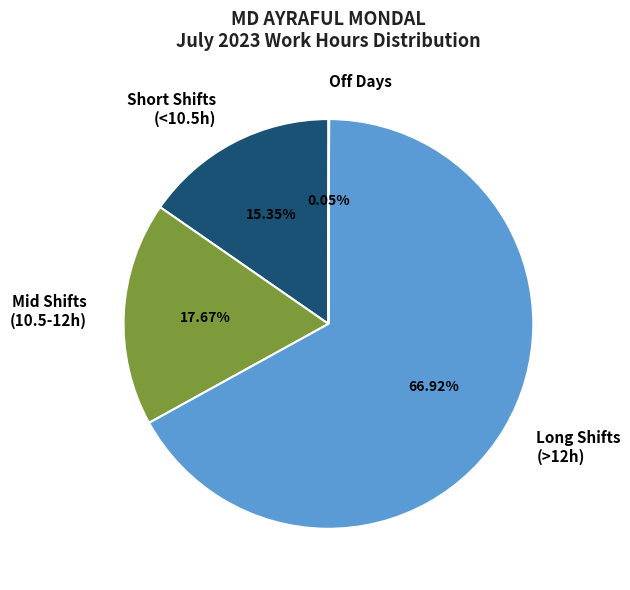

Approximately how many times larger is the value at Long Shifts (>12h) compared to Mid Shifts (10.5-12h)?

3.8